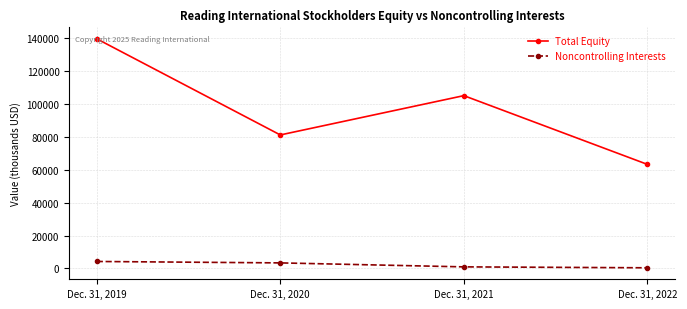

How many lines are shown in the chart?

2